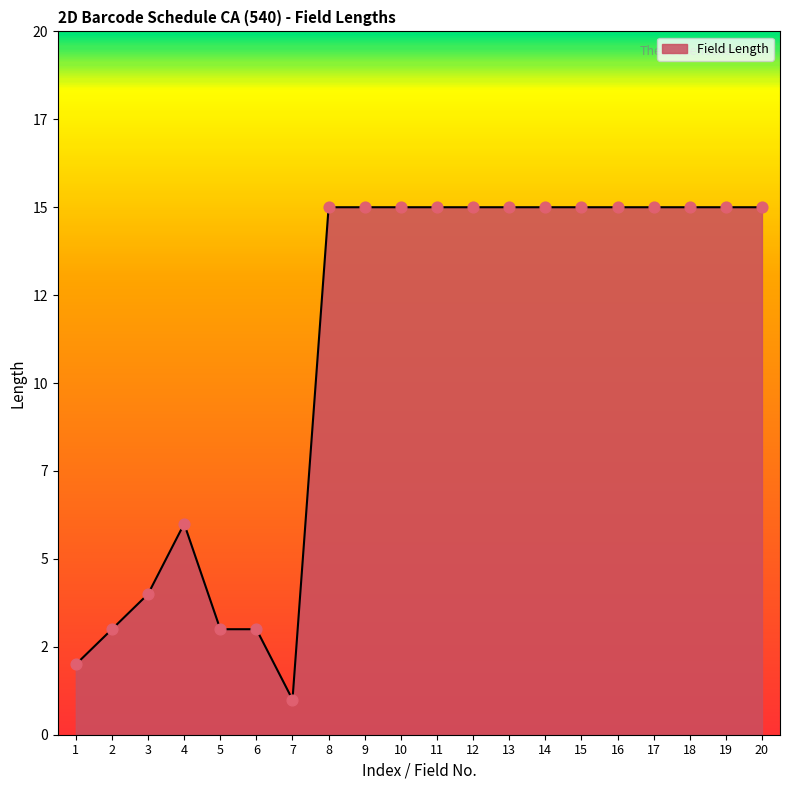

Which has a higher value, 5 or 8?

8